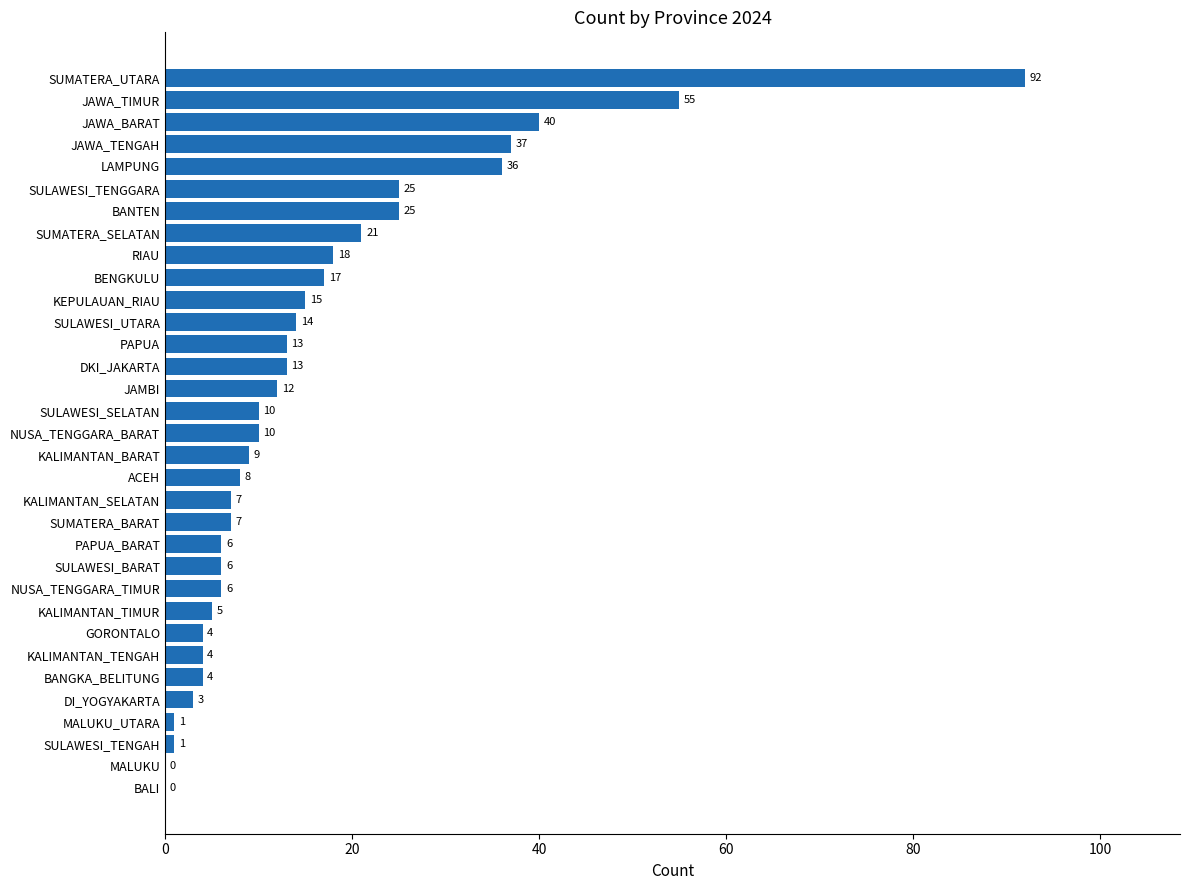

The value at NUSA_TENGGARA_TIMUR is 11. True or false?

False